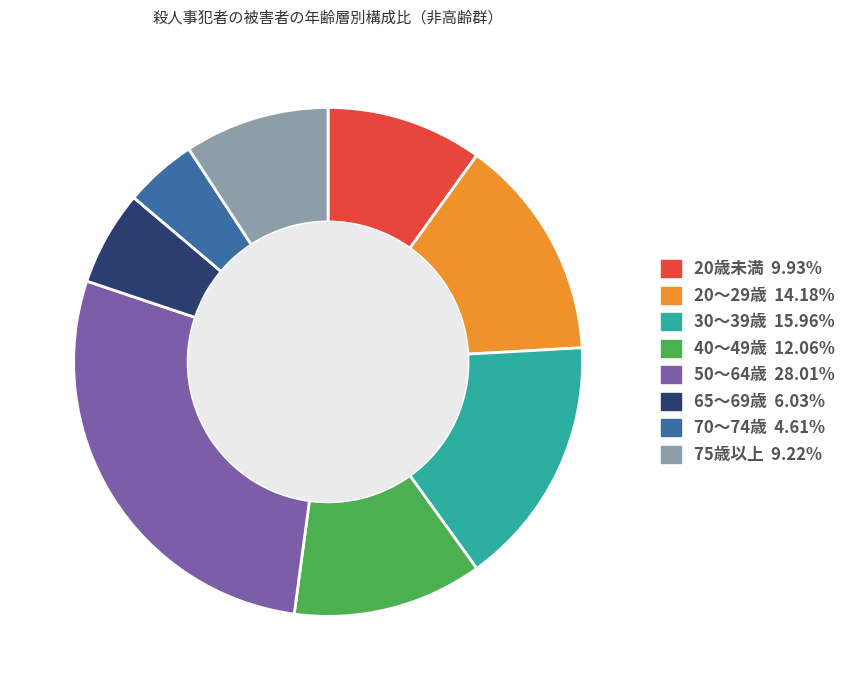

Which category has the biggest portion of the pie?

50～64歳